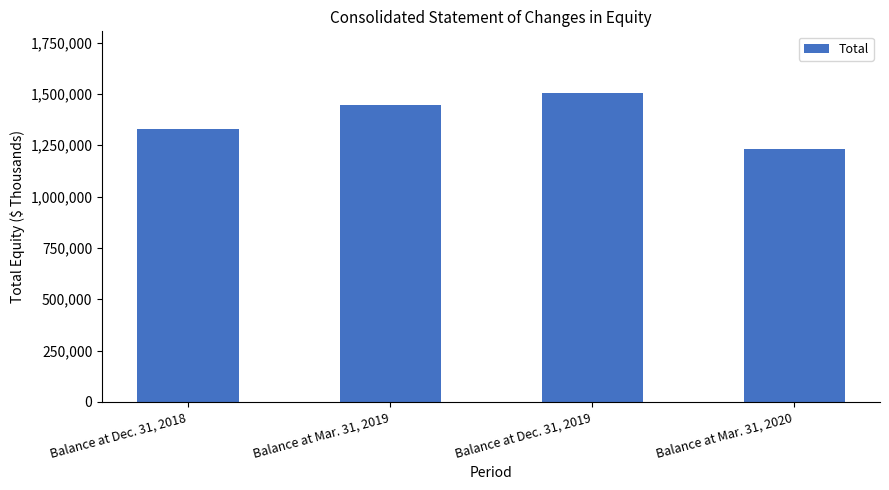

What is the ratio of the value at Balance at Mar. 31, 2019 to the value at Balance at Dec. 31, 2019?

1.0